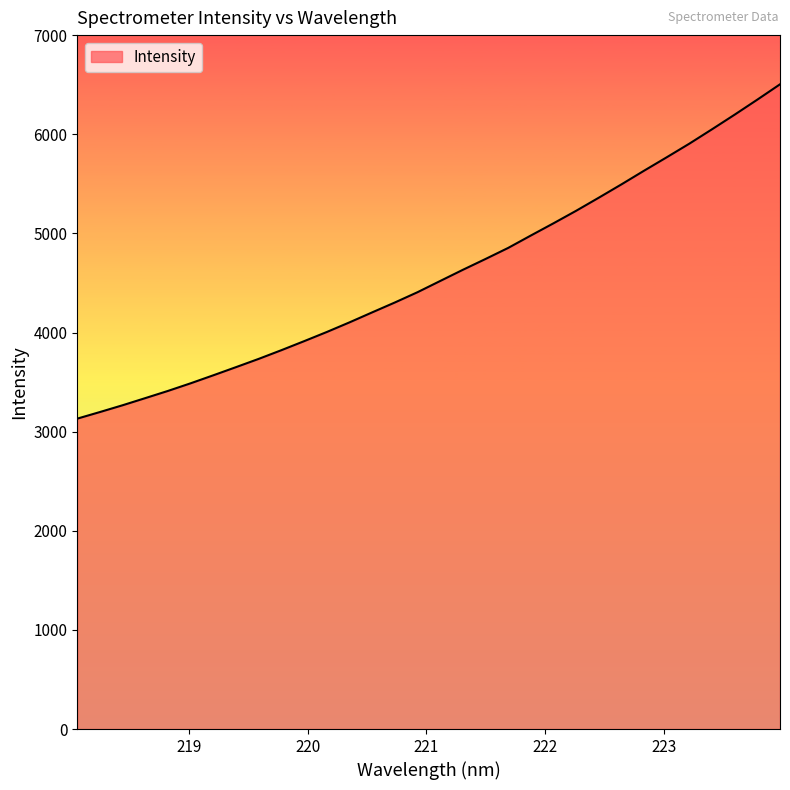

What is the smallest value displayed?

3131.2